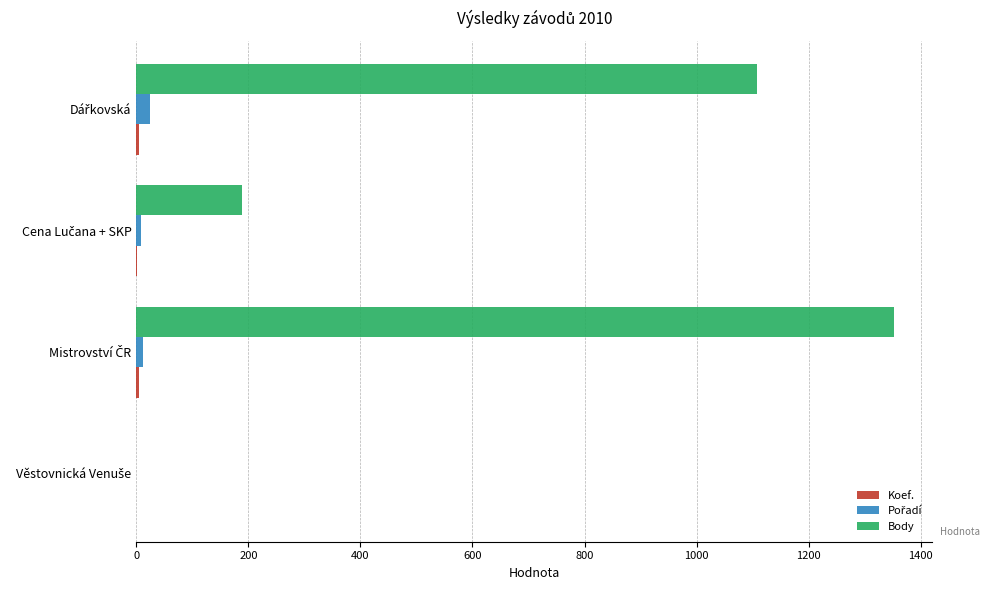

What is the sum of all Body values?

2649